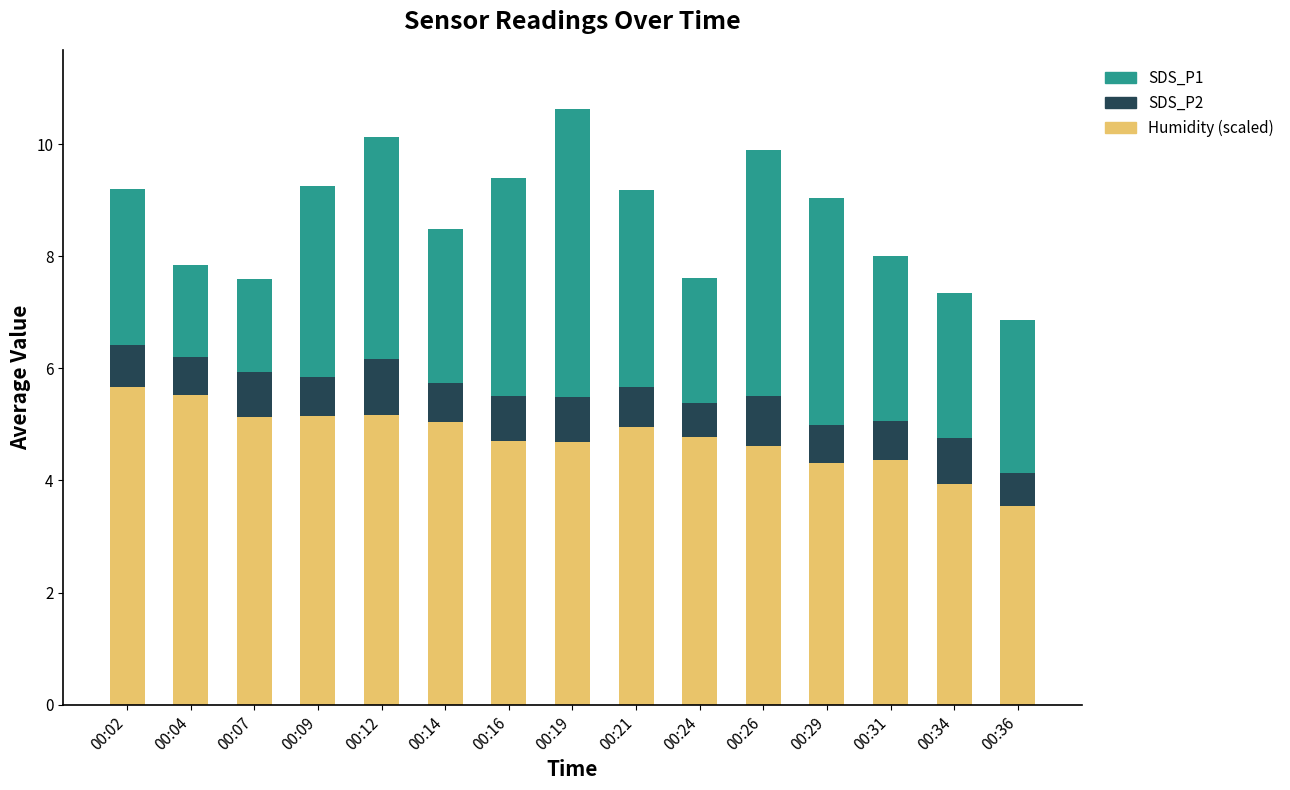

What is the lowest value of the Humidity (scaled) series?

3.5